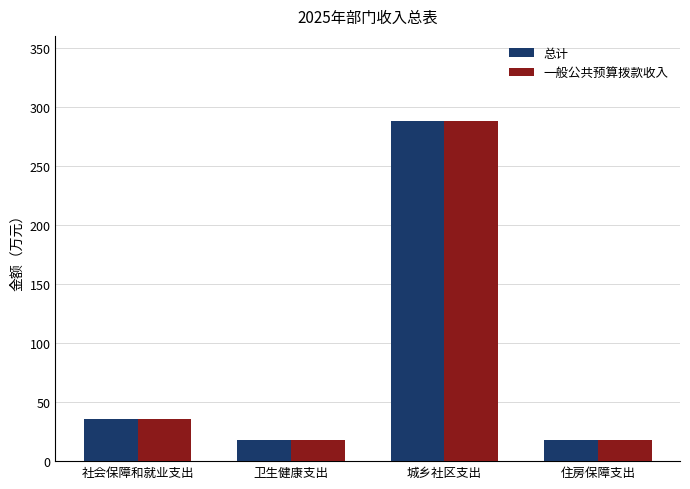

The 一般公共预算拨款收入 series shows 506.5 at 城乡社区支出. True or false?

False